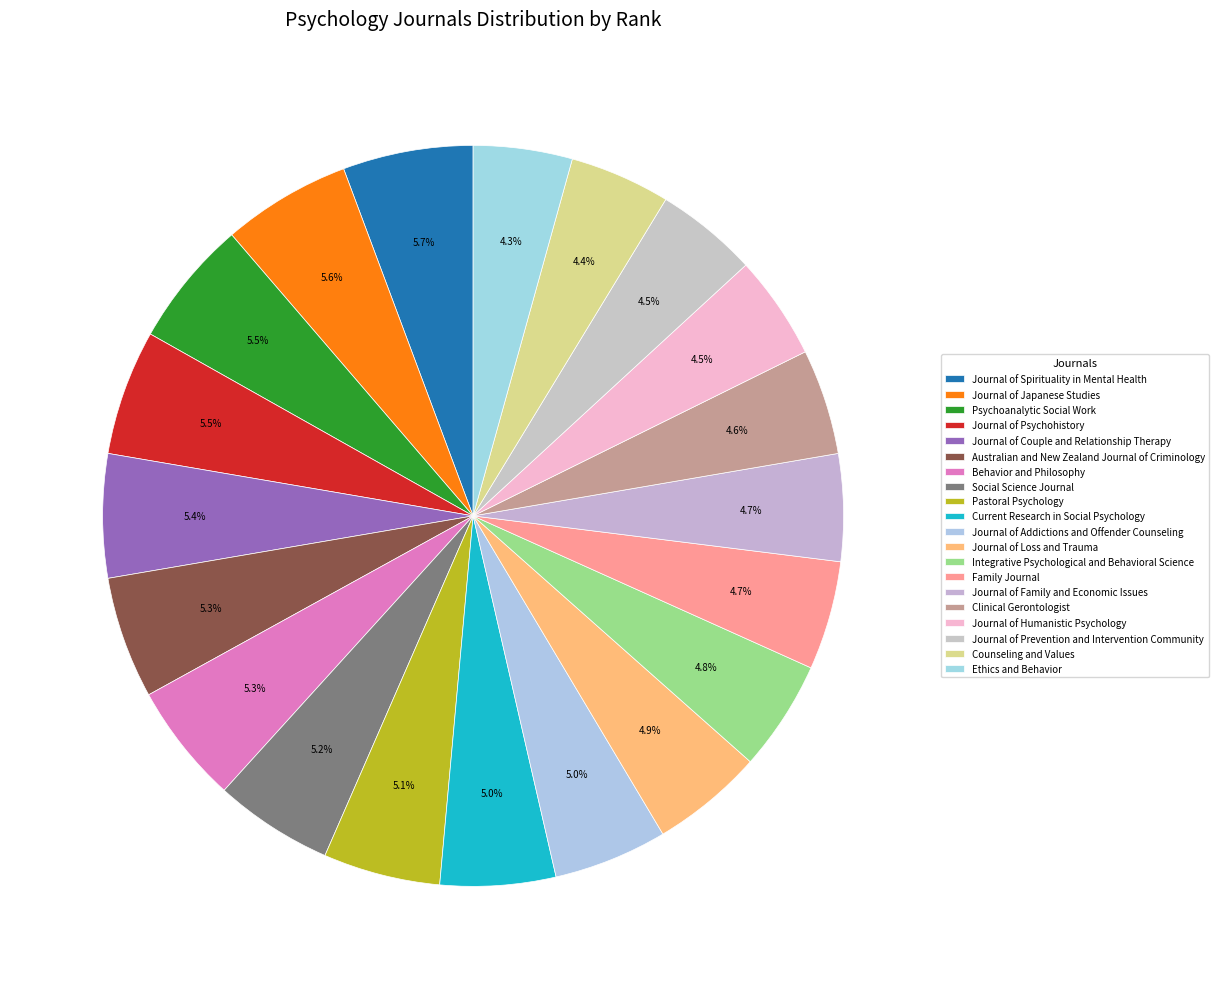

How many slices are in this pie chart?

20